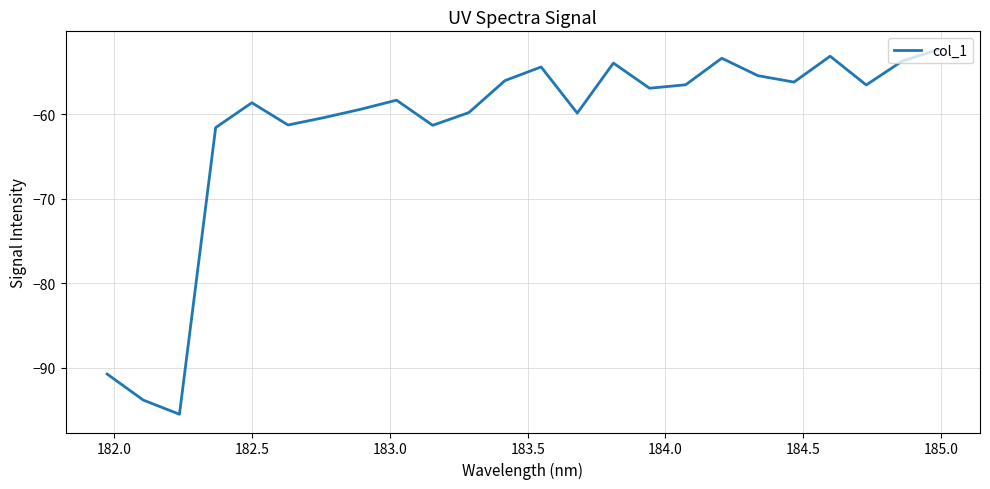

What is the minimum value shown in the chart?

-95.5